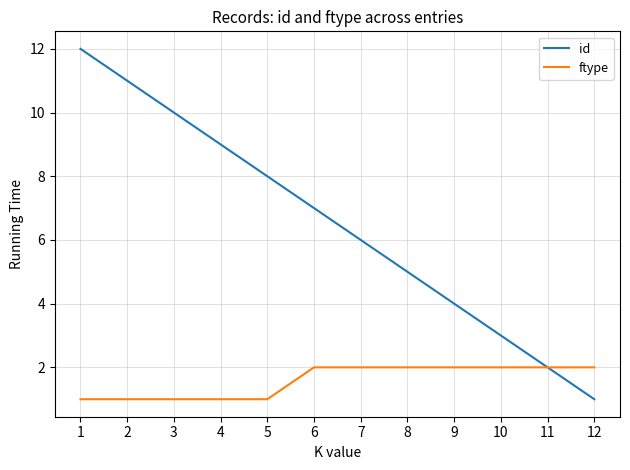

What is the average value of the ftype series?

2